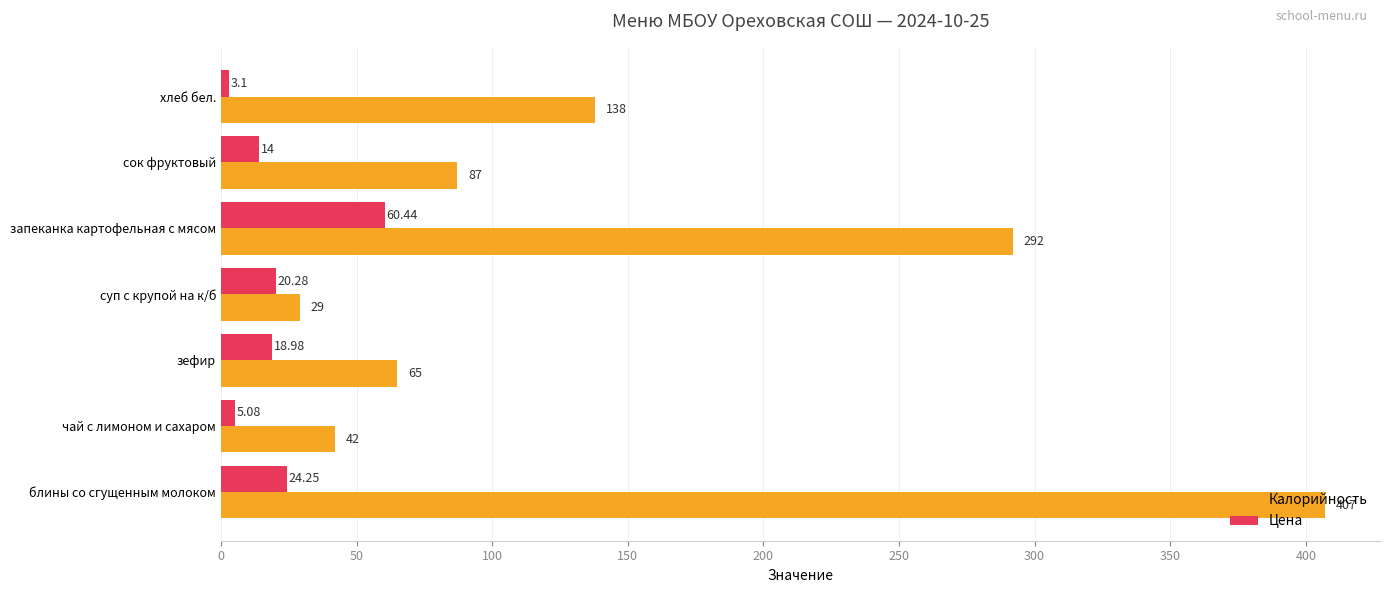

Rank the series by their maximum value, from lowest to highest.

Цена, Калорийность